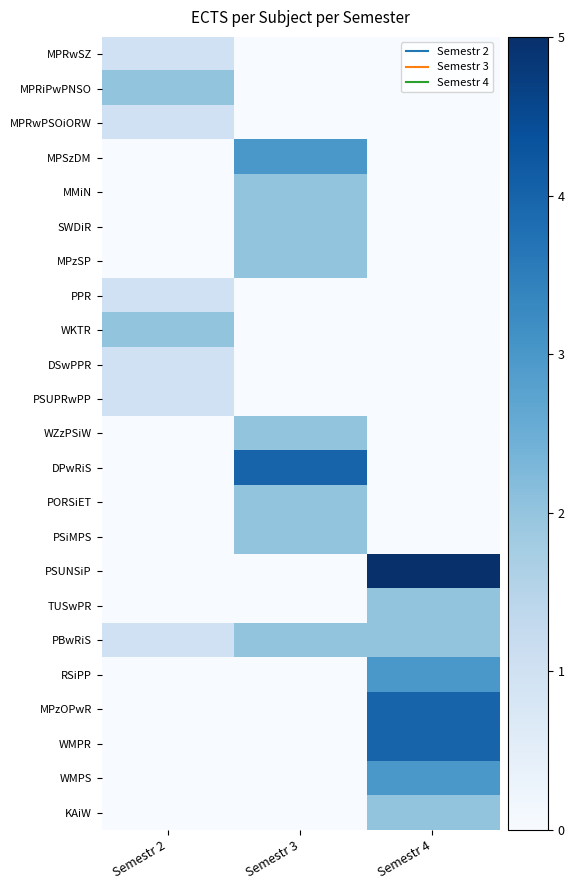

Which series changed the most between Semestr 2 and Semestr 4?

PSUNSiP